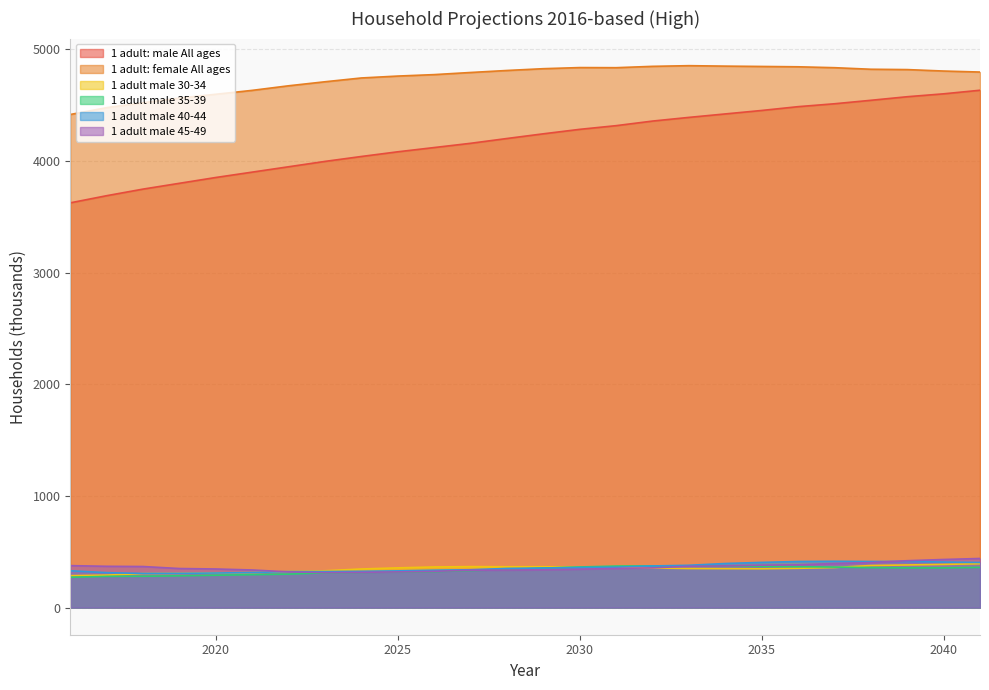

At which label is 1 adult: male All ages closest to 4128?

2026